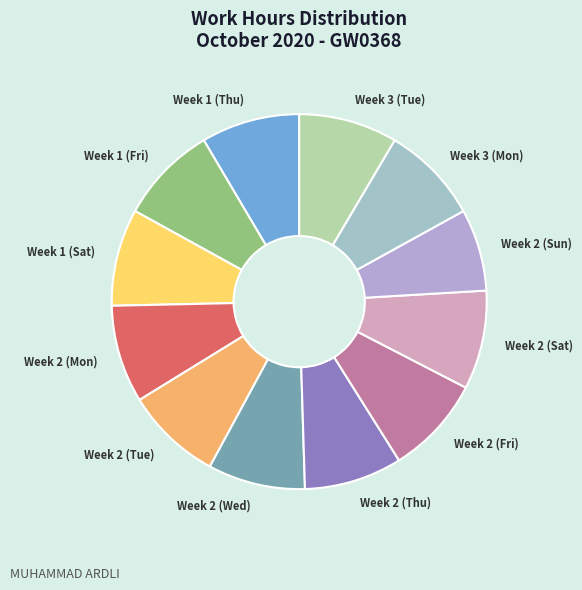

Approximately how many times larger is the value at Week 1 (Thu) compared to Week 2 (Sun)?

1.2